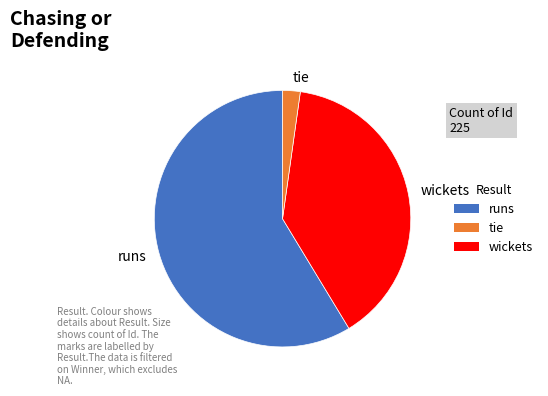

Which category has the biggest portion of the pie?

runs